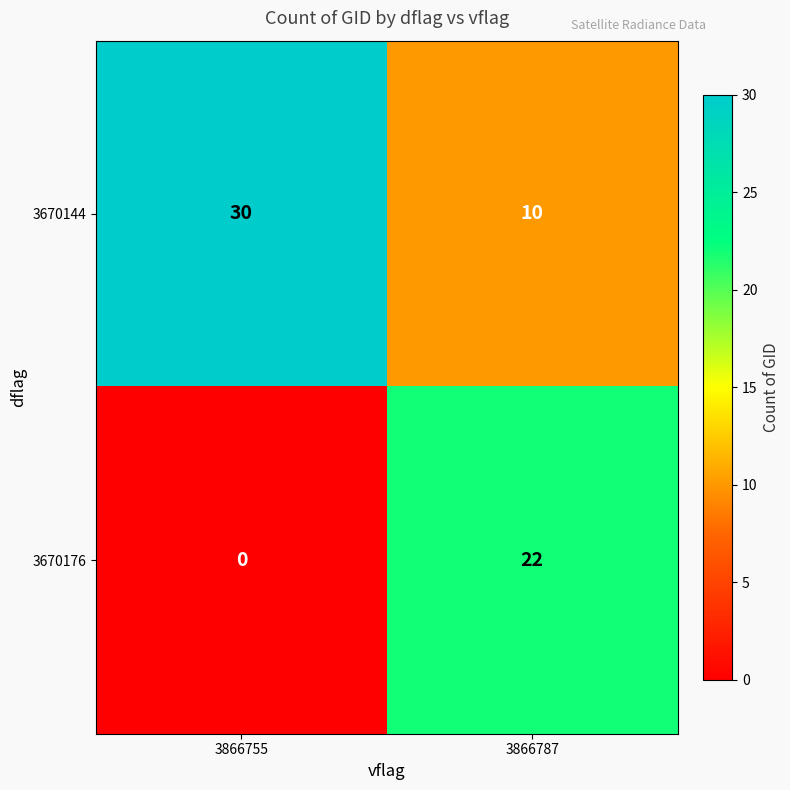

What is the difference between the 3670144 values at 3866787 and 3866755?

20